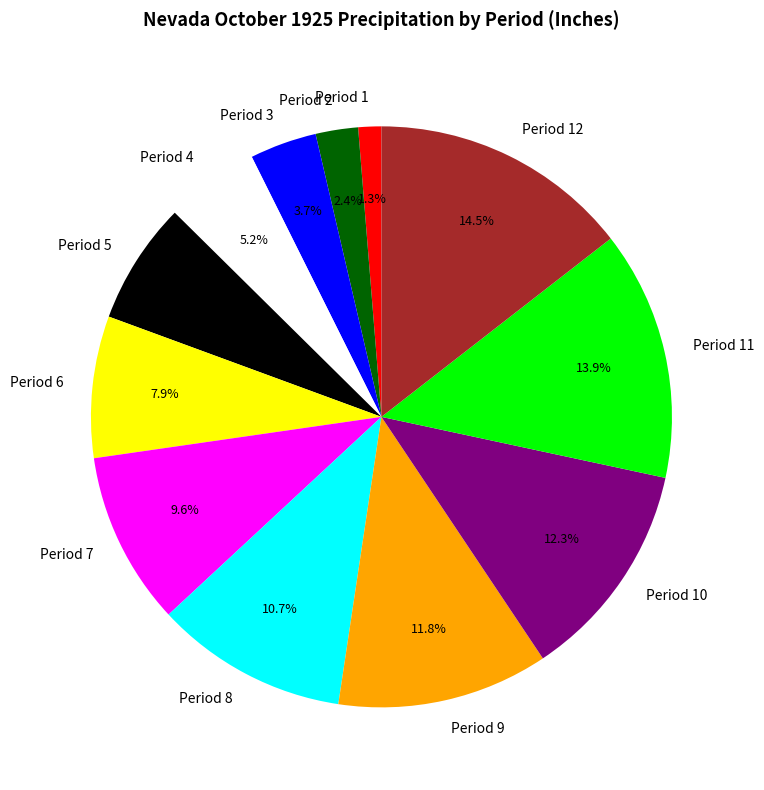

Between Period 10 and Period 1, which is larger?

Period 10